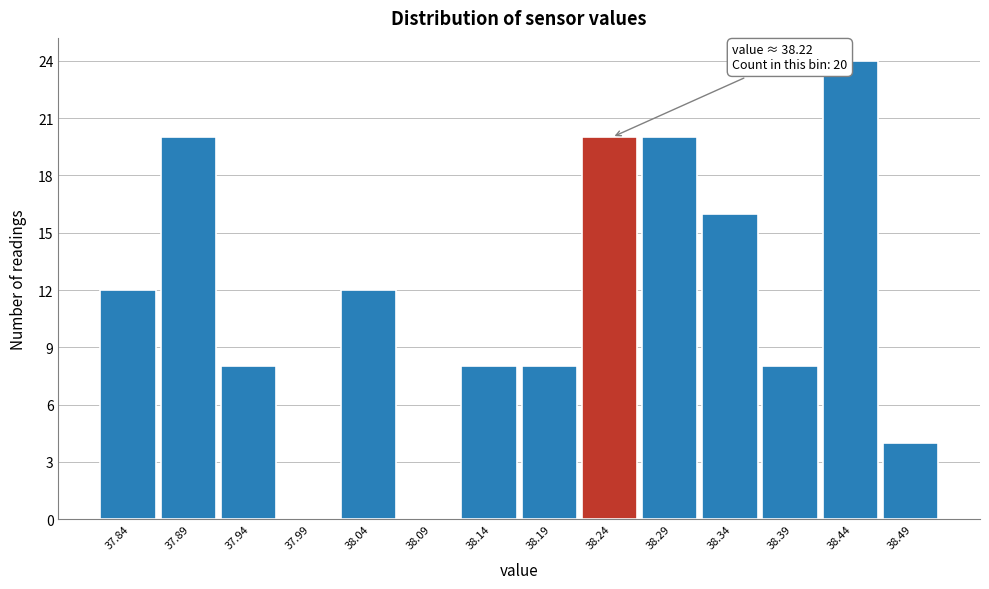

Which range on the x-axis has the tallest bar?

38.410 to 38.460